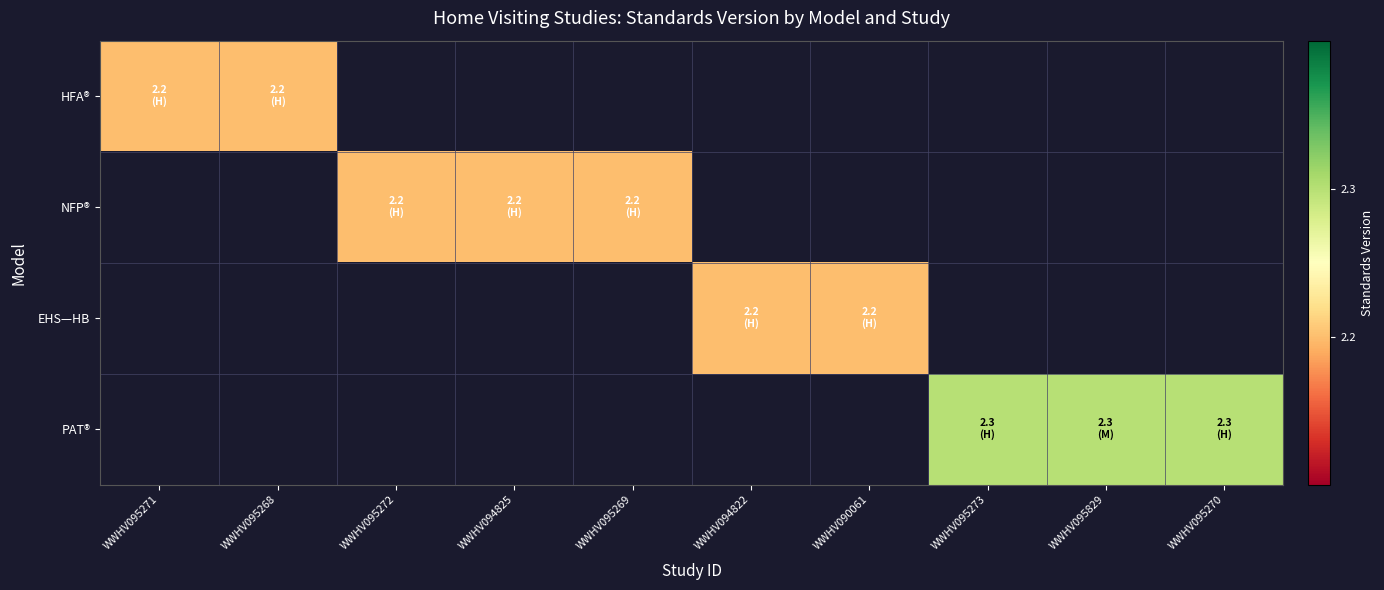

How many series are shown in this chart?

4